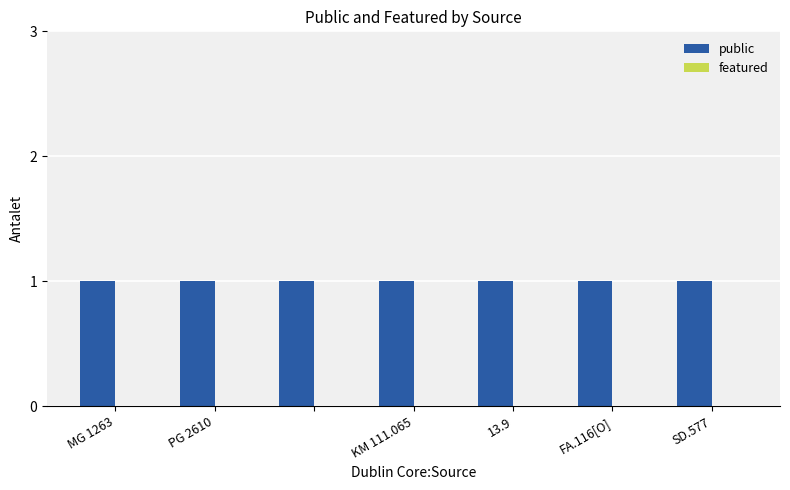

What is the total value across all series at KM 111.065?

1